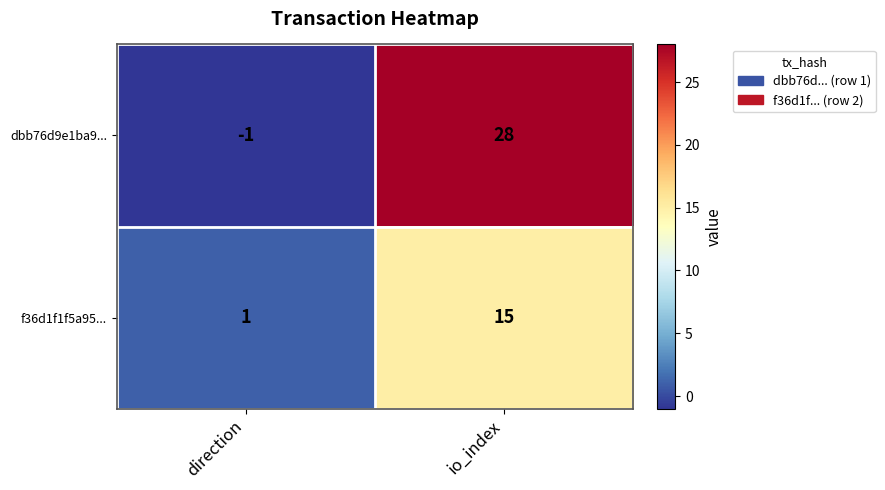

At which category is the sum across all series the highest?

io_index